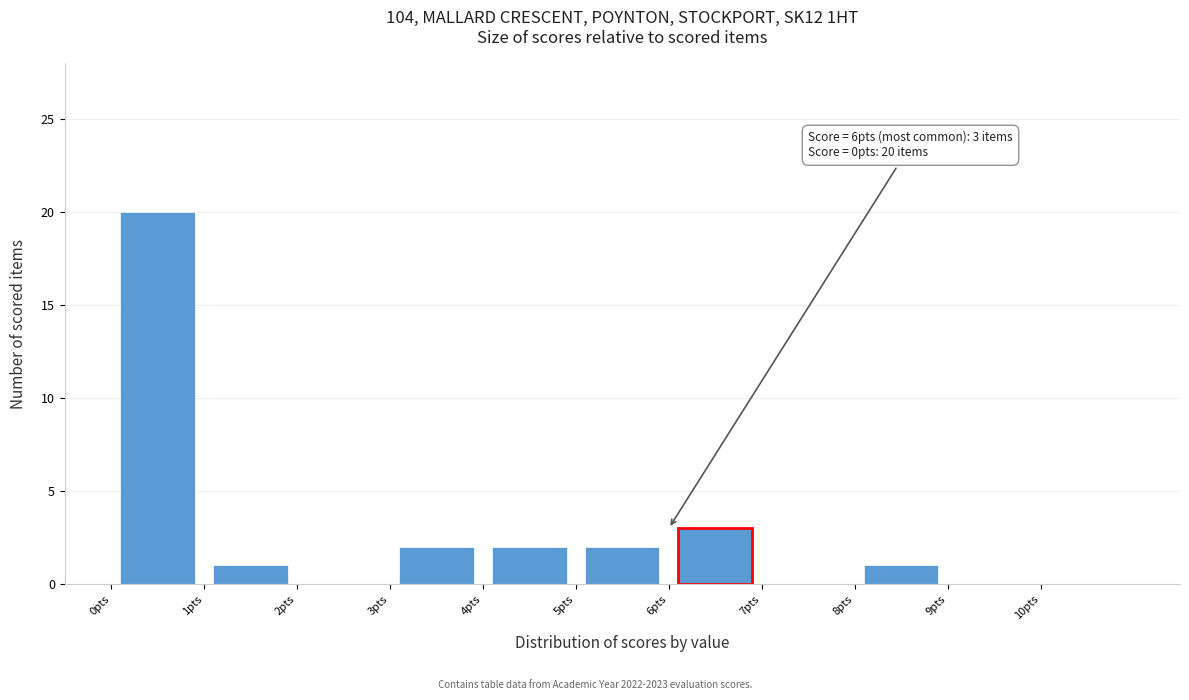

Which range on the x-axis has the tallest bar?

0 to 1